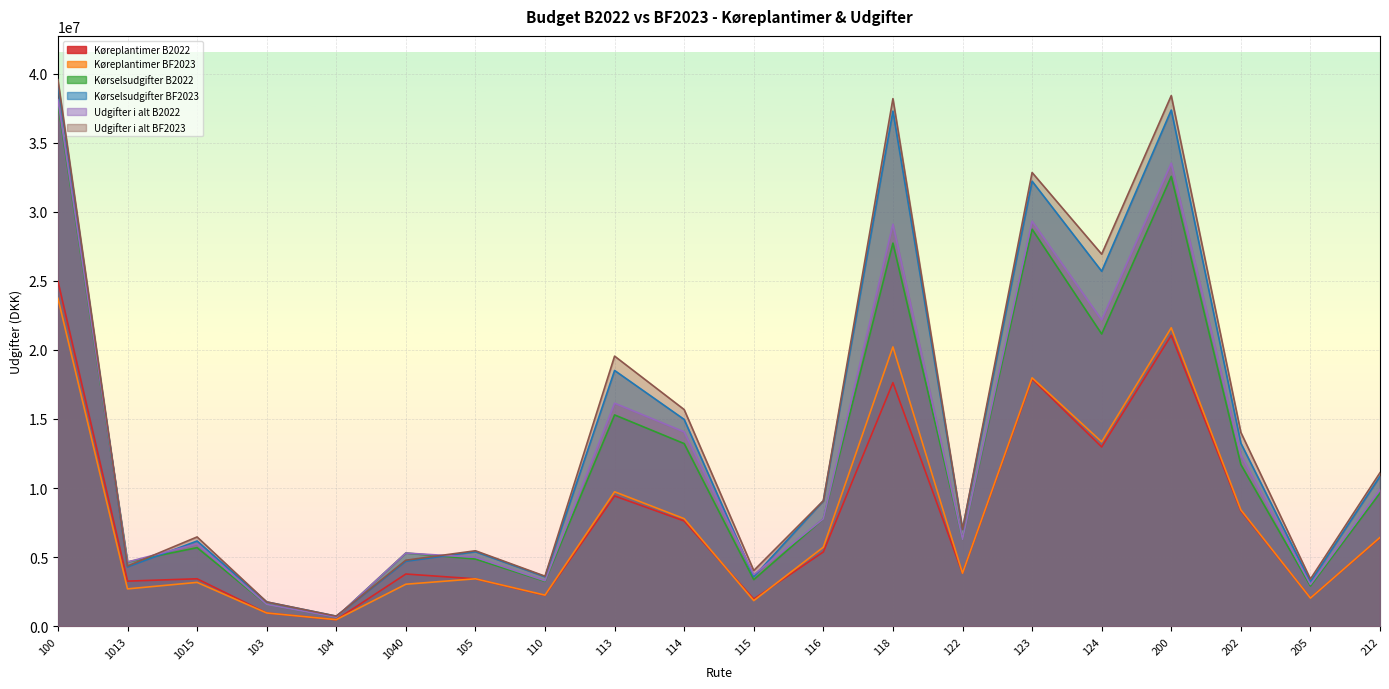

What is the lowest value of the Udgifter i alt BF2023 series?

729995.9